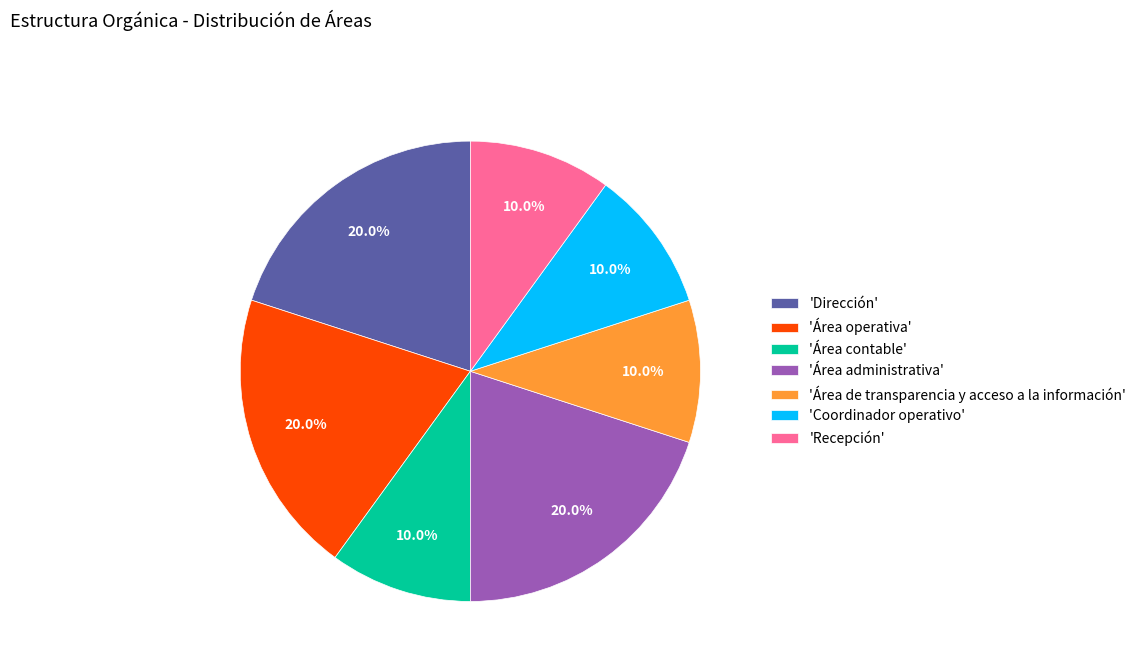

Do 'Recepción' and 'Área contable' together represent more than half of the pie?

No